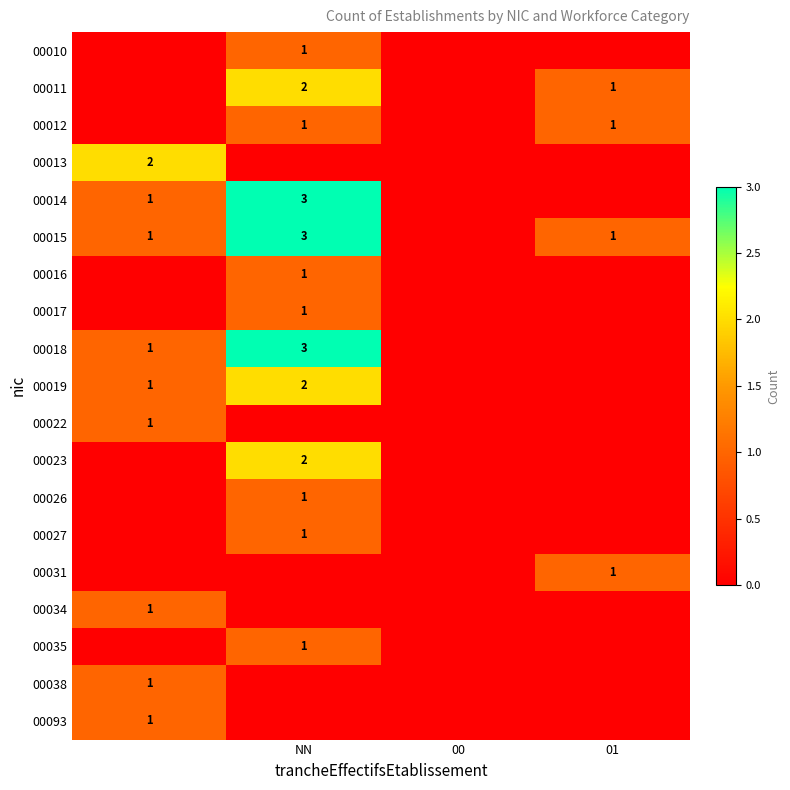

The 00011 series shows 2 at NN. True or false?

True